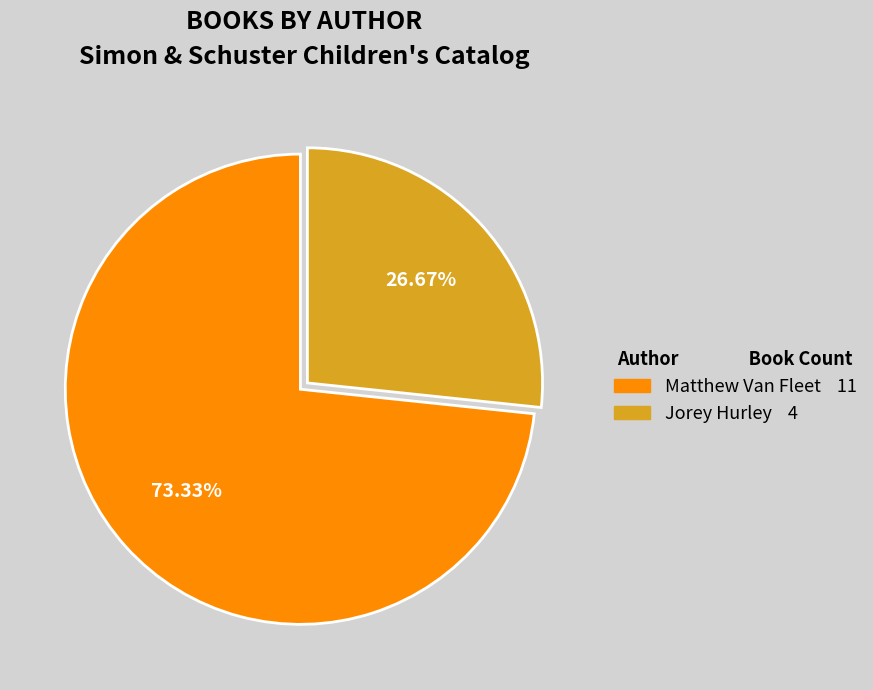

How much of the chart is everything except Jorey Hurley?

73.3%